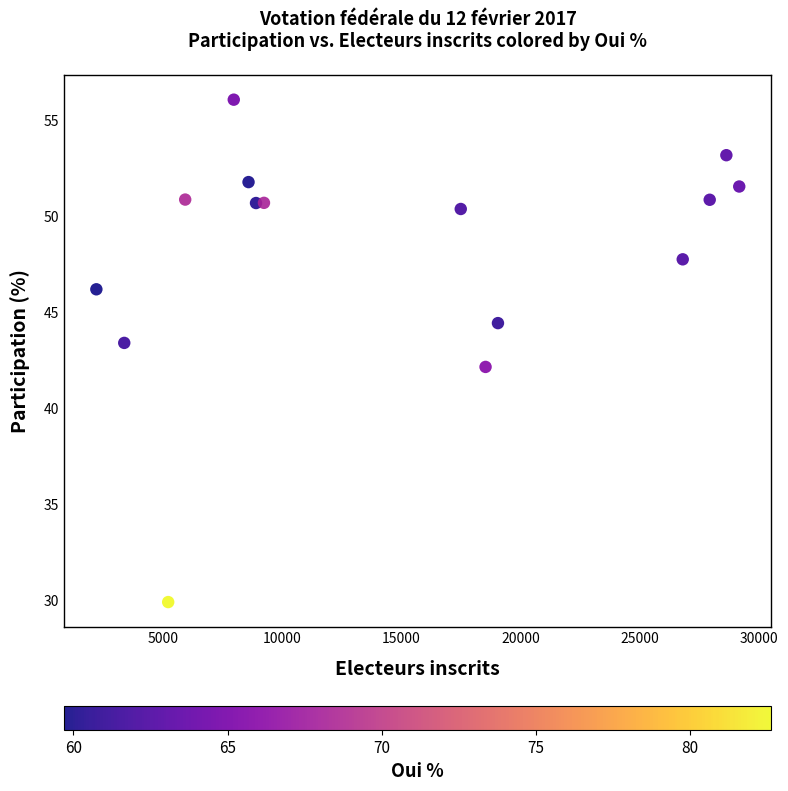

What is the range of X values (max minus min)?

26950.0